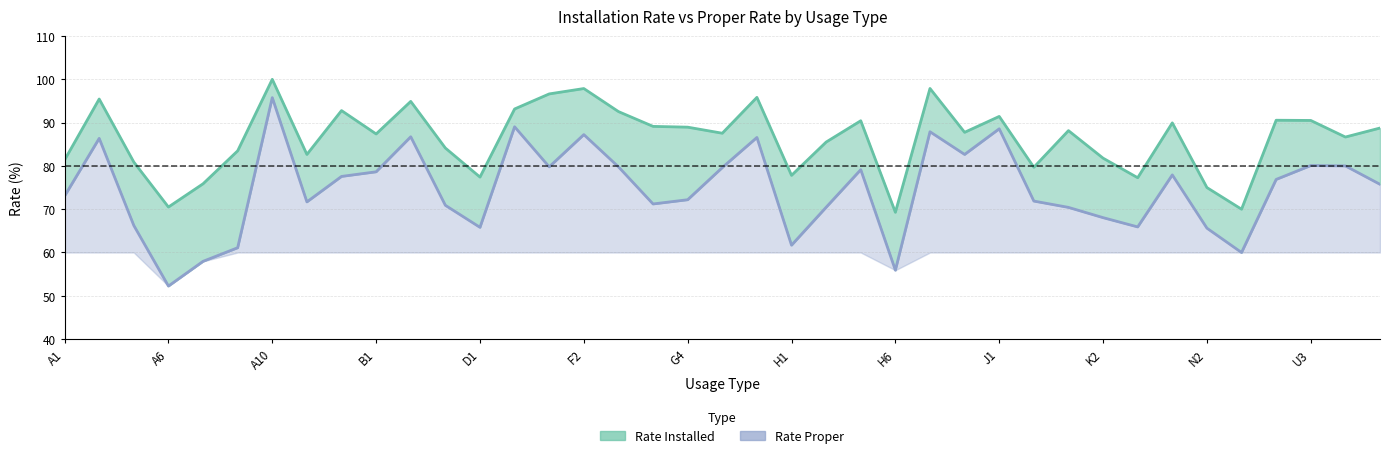

What is the total value across all series at H1?

139.5